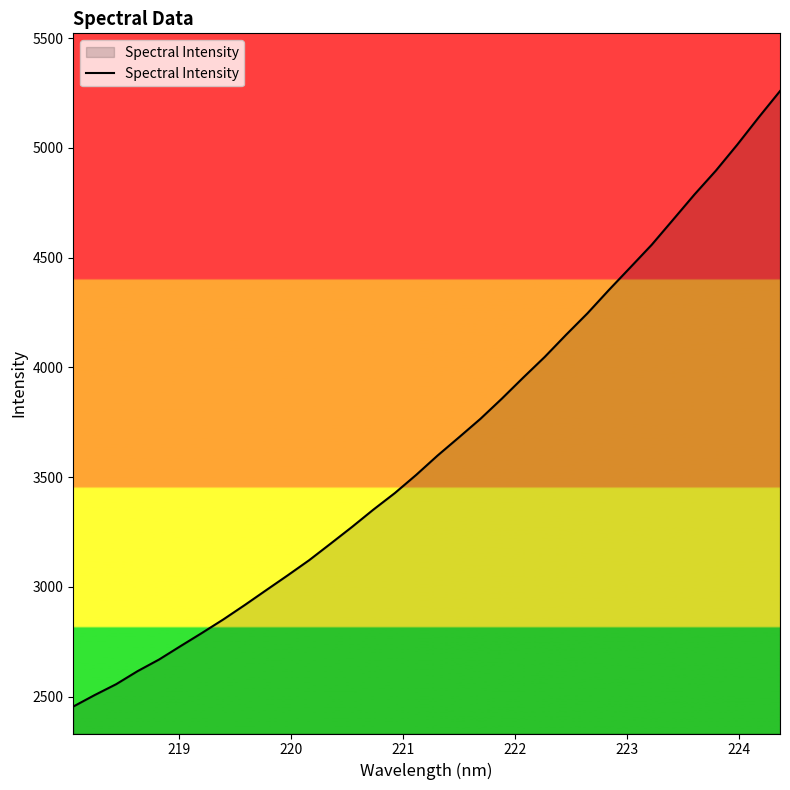

What is the greatest value displayed?

5259.0